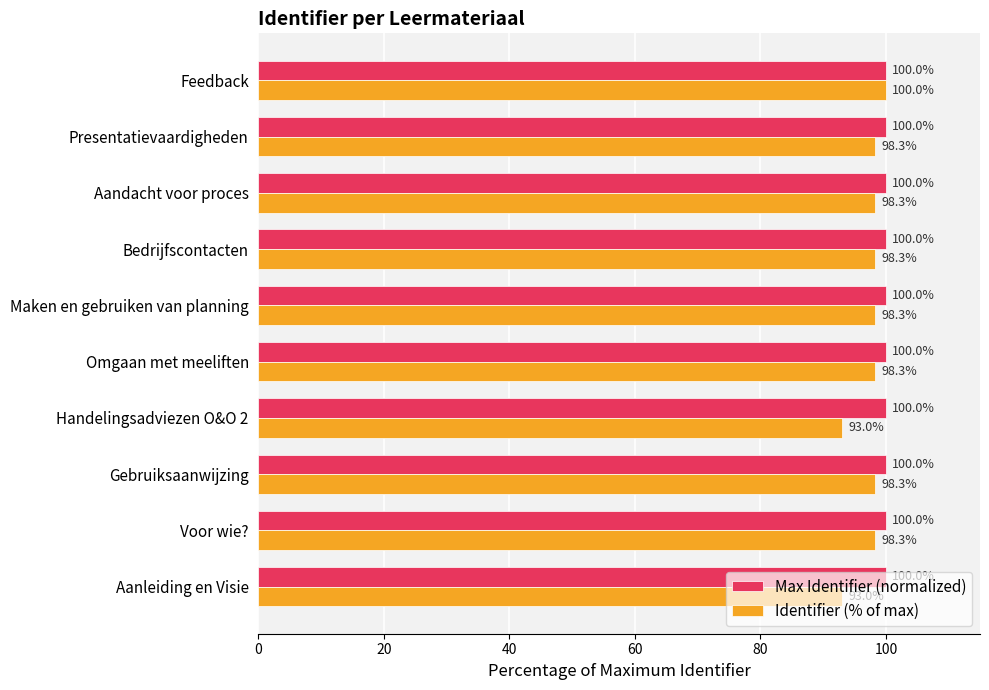

Rank the series at Maken en gebruiken van planning from lowest to highest value.

Identifier (% of max), Max Identifier (normalized)